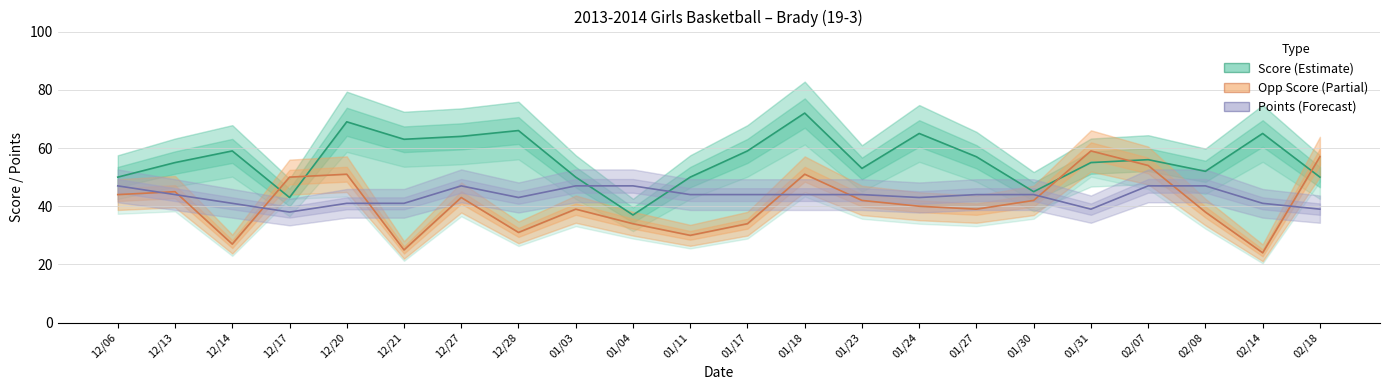

The value of Score at 02/08 is 52. True or false?

True